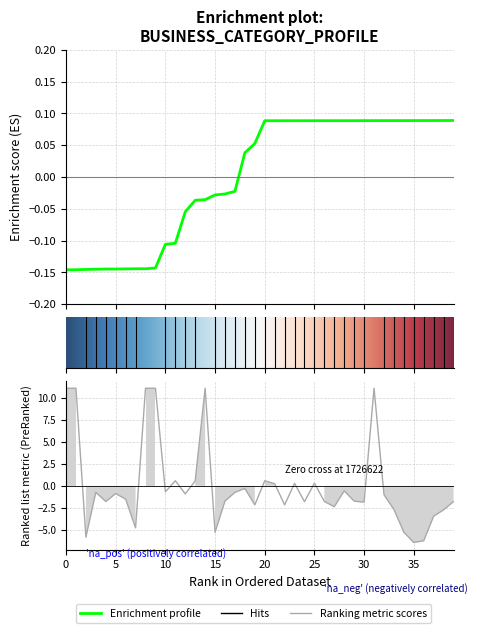

The value of col_1 at 35 is 0.1. True or false?

False